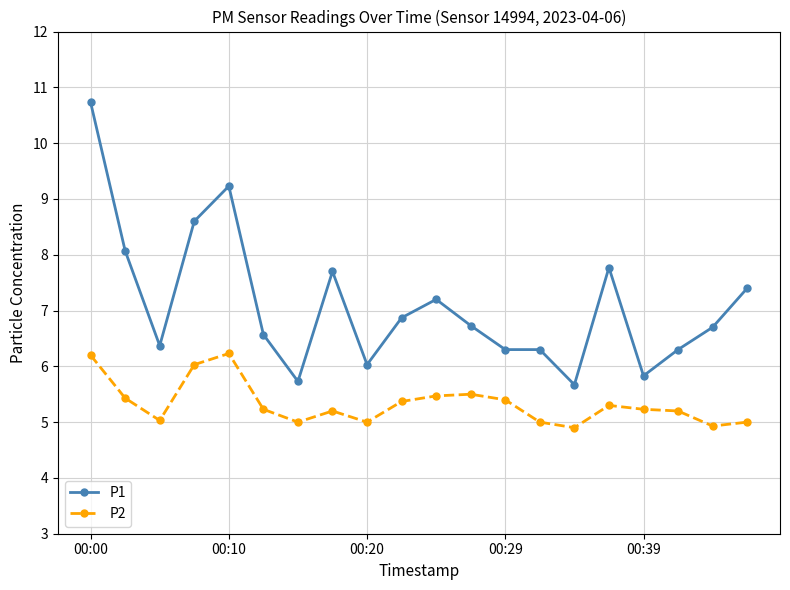

True or false: P2 and P1 intersect in this chart.

False